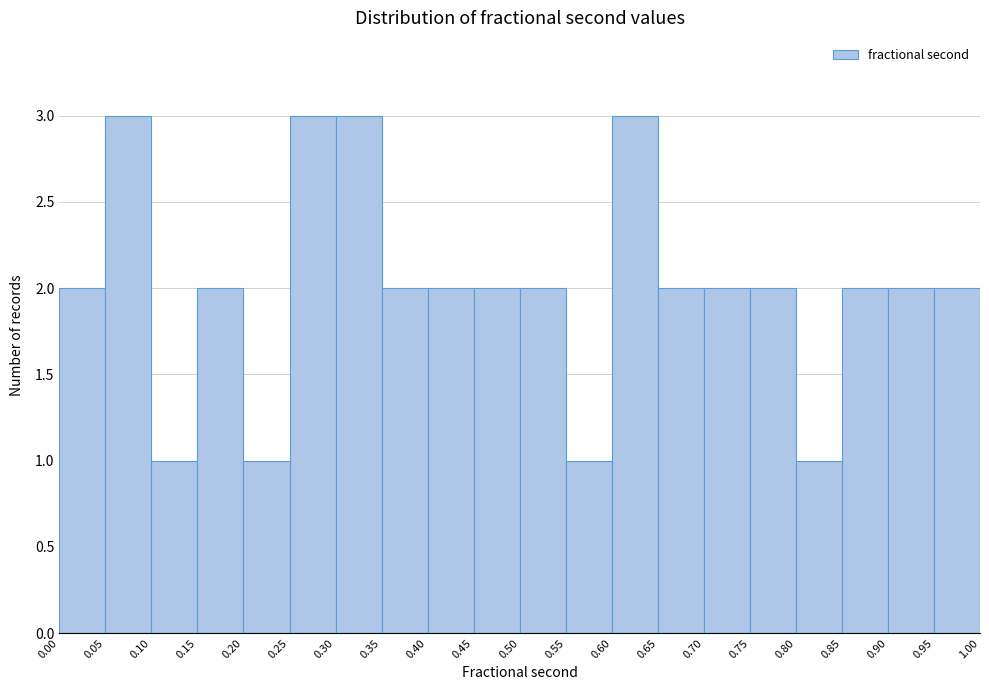

Reading left to right, list every bar in this chart as the range it spans on the x-axis followed by its height. The values are not printed on the chart, so give them approximately, as read against the axis.

0.00 to 0.05: 2
0.05 to 0.10: 3
0.10 to 0.15: 1
0.15 to 0.20: 2
0.20 to 0.25: 1
0.25 to 0.30: 3
0.30 to 0.35: 3
0.35 to 0.40: 2
0.40 to 0.45: 2
0.45 to 0.50: 2
0.50 to 0.55: 2
0.55 to 0.60: 1
0.60 to 0.65: 3
0.65 to 0.70: 2
0.70 to 0.75: 2
0.75 to 0.80: 2
0.80 to 0.85: 1
0.85 to 0.90: 2
0.90 to 0.95: 2
0.95 to 1.00: 2